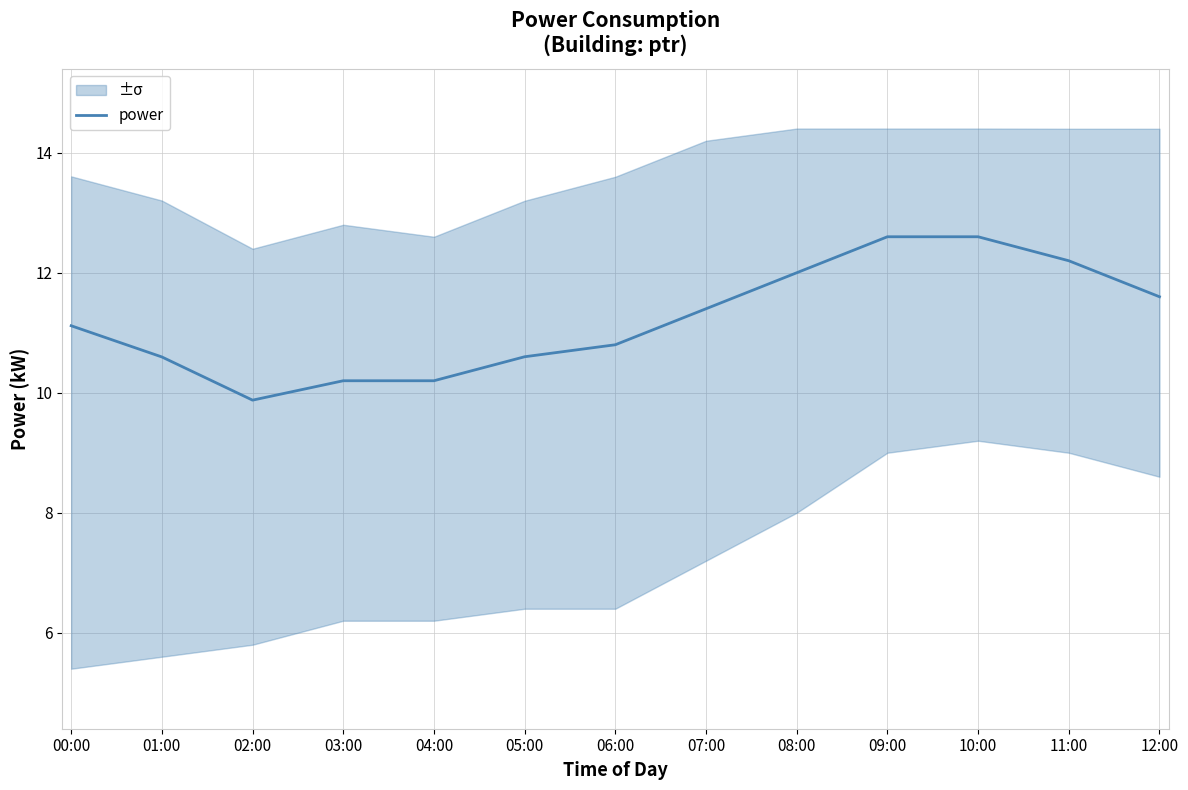

The chart shows a value of 13.4 at 02:00. True or false?

False